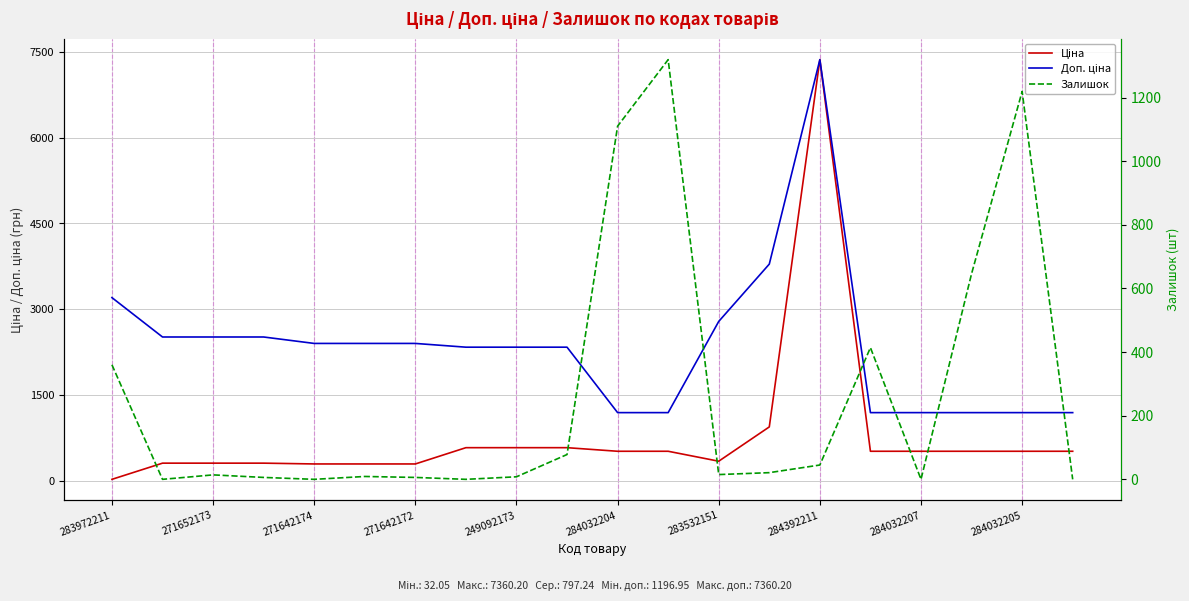

Reading left to right, what are all the values shown in this chart?

Ціна: 32.0	314.7	314.7	314.7	300.6	300.6	300.6	584.9	584.9	584.9	522.2	522.2	348.6	947.6	7360.2	522.2	522.2	522.2	522.2	522.2
Доп. ціна: 3205.0	2517.5	2517.5	2517.5	2405.2	2405.2	2405.2	2339.7	2339.7	2339.7	1197.0	1197.0	2789.2	3790.3	7360.2	1197.0	1197.0	1197.0	1197.0	1197.0
Залишок: 360.0	0.0	14.0	6.0	0.0	9.0	6.0	0.0	8.0	78.0	1110.0	1319.0	15.0	21.0	45.0	414.0	0.0	646.0	1219.0	0.0